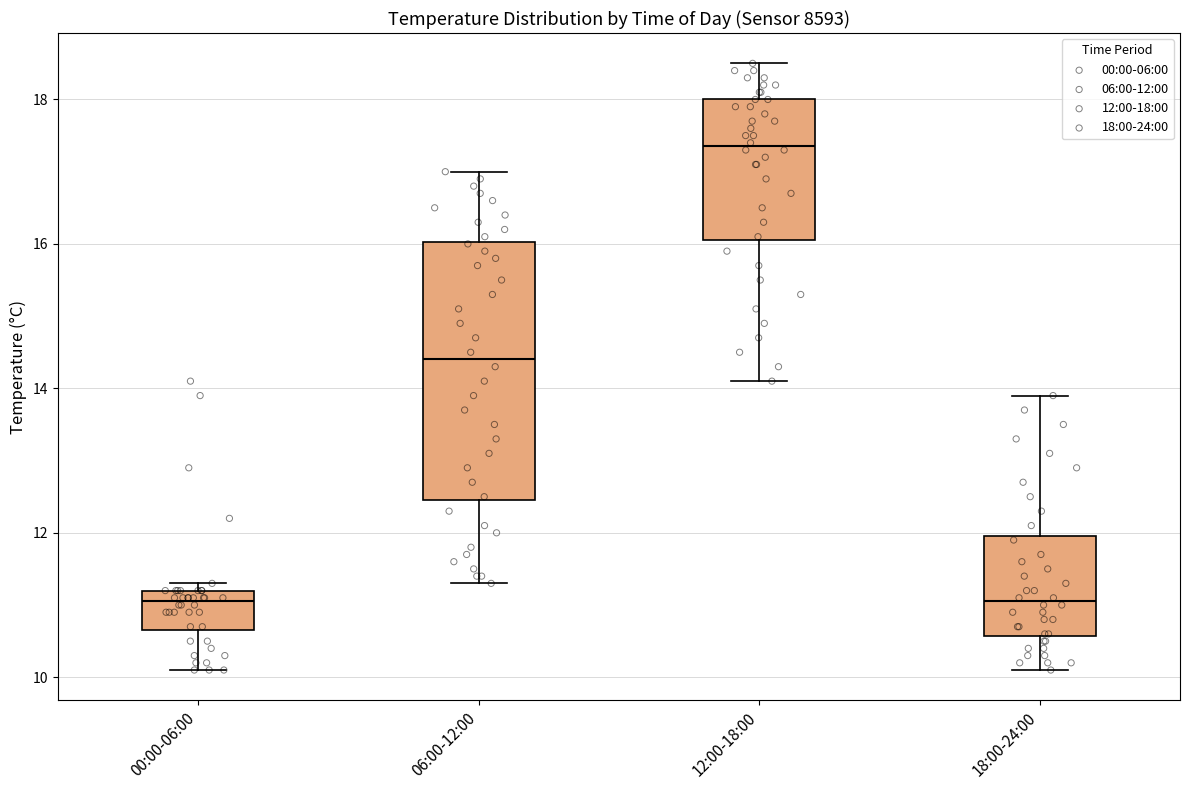

Reading left to right, transcribe this box plot: for each box, give where its median line is, the range the box spans, and where its two whiskers end, as read against the y-axis. The values are not printed on the chart, so give them approximately, as read against the axis.

00:00-06:00: median 11.0, box 10.6 to 11.2, whiskers 10.2 to 11.4
06:00-12:00: median 14.4, box 12.4 to 16.0, whiskers 11.4 to 17.0
12:00-18:00: median 17.4, box 16.0 to 18.0, whiskers 14.2 to 18.6
18:00-24:00: median 11.0, box 10.6 to 12.0, whiskers 10.2 to 14.0